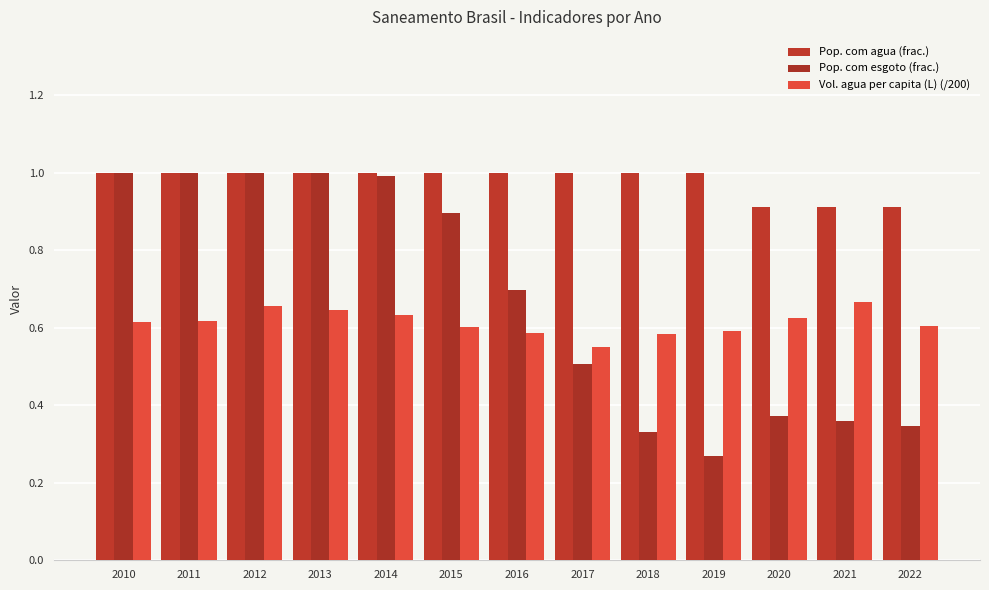

True or false: Pop. com esgoto (frac.) has a value of 1.6 at 2010.

False